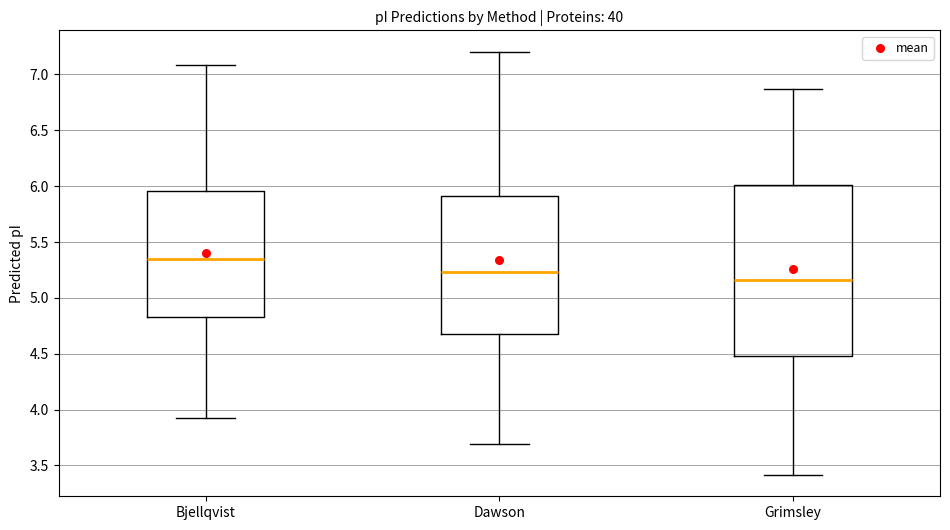

Reading left to right, transcribe this box plot: for each box, give where its median line is, the range the box spans, and where its two whiskers end, as read against the y-axis. The values are not printed on the chart, so give them approximately, as read against the axis.

Bjellqvist: median 5.35, box 4.85 to 5.95, whiskers 3.90 to 7.10
Dawson: median 5.25, box 4.70 to 5.90, whiskers 3.70 to 7.20
Grimsley: median 5.15, box 4.50 to 6.00, whiskers 3.40 to 6.85